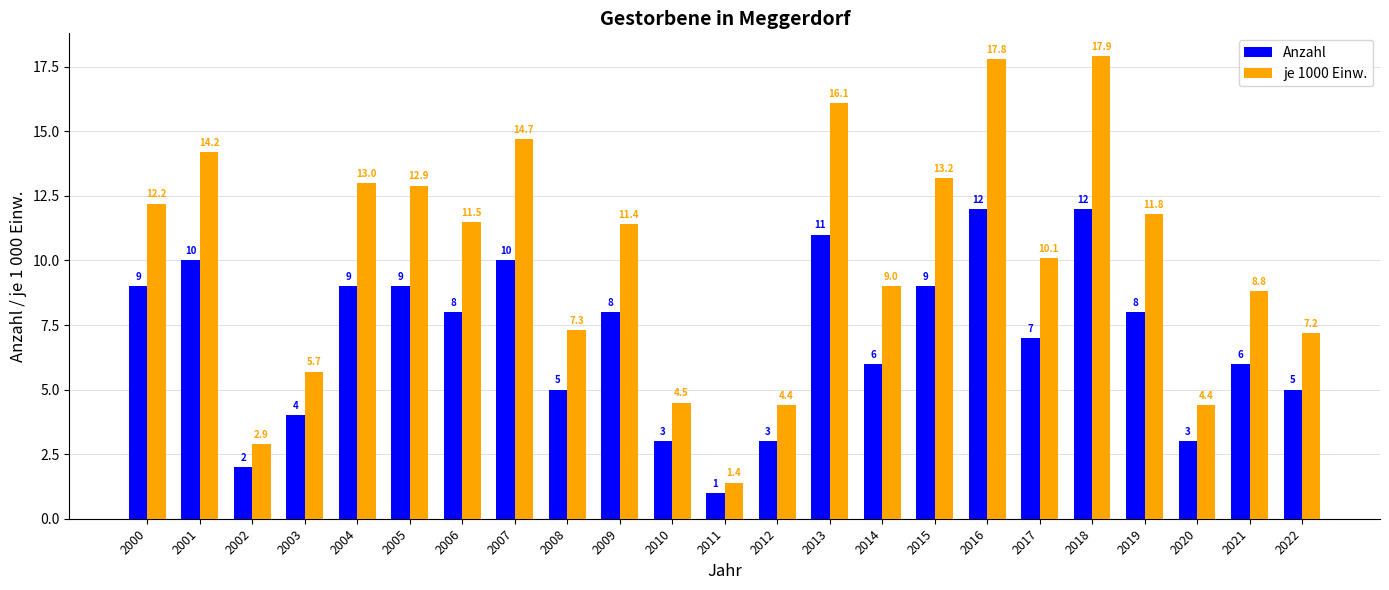

Where does the Anzahl series first go above 8?

2000